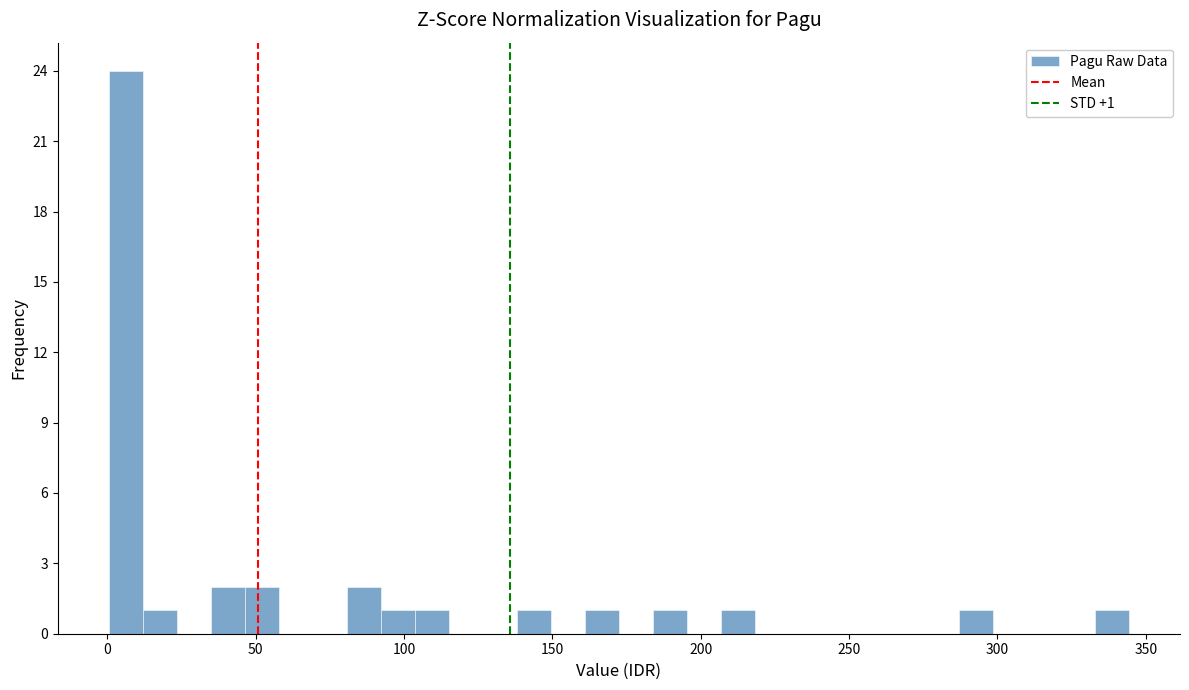

Read against the x-axis, roughly where is the centre of the tallest bar?

5